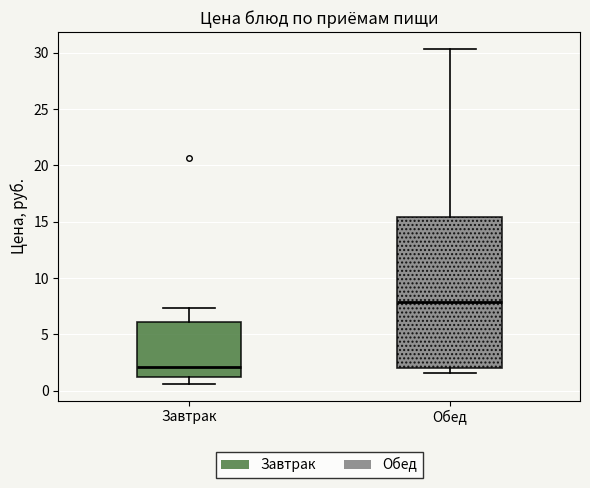

Which box is the tallest, from its lower edge to its upper edge?

Обед